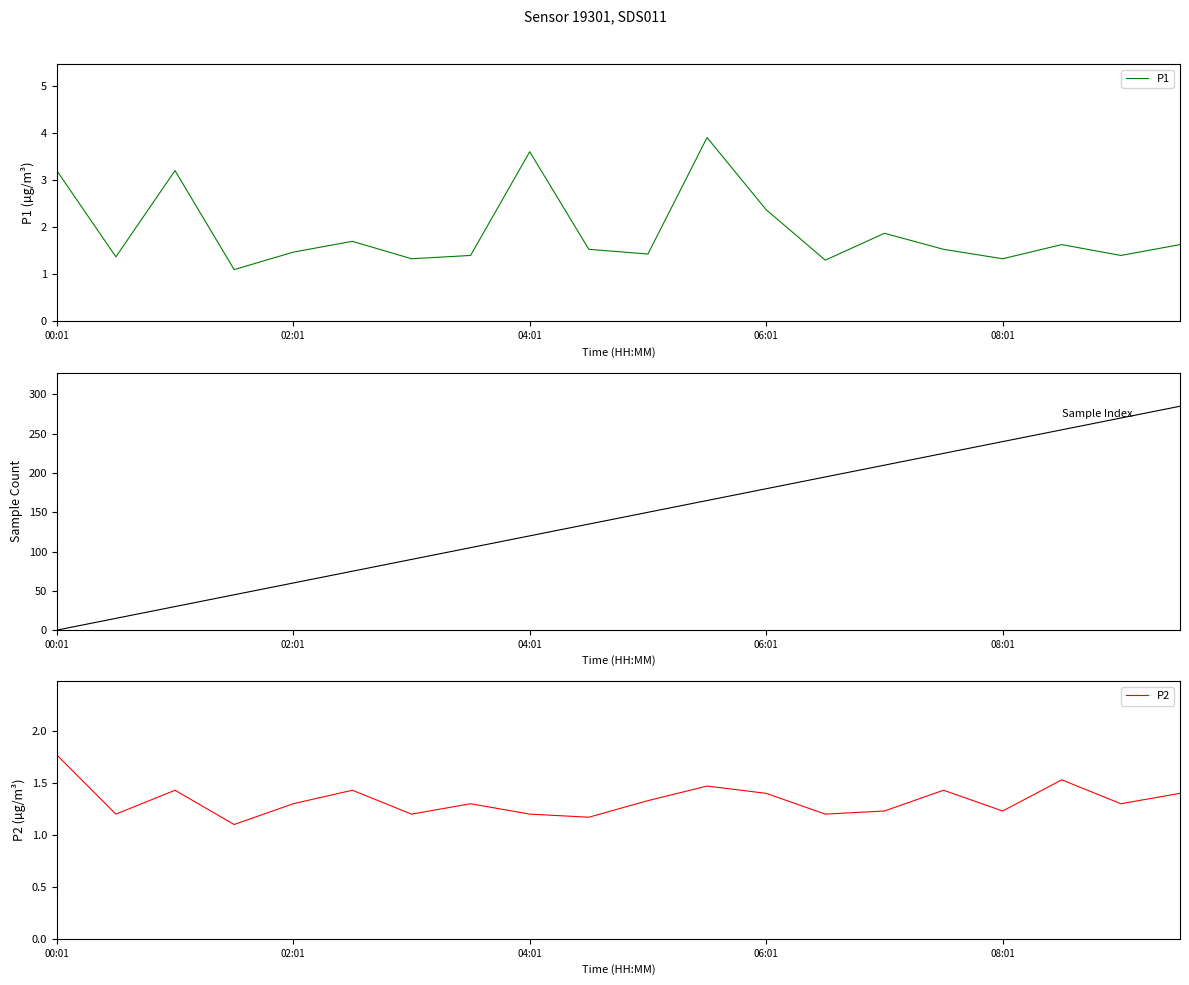

True or false: P2 has a value of 1.2 at 04:01.

True